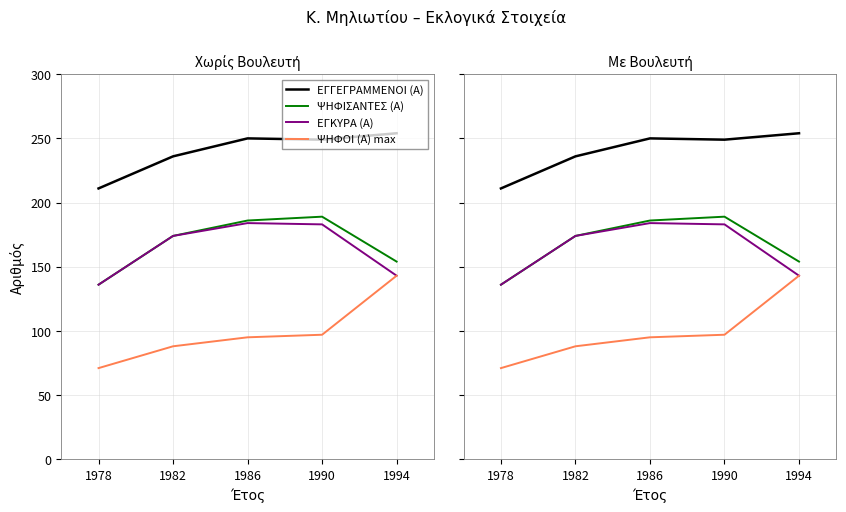

What is the difference between the maximum and minimum values in the ΨΗΦΙΣΑΝΤΕΣ (Α) series?

53